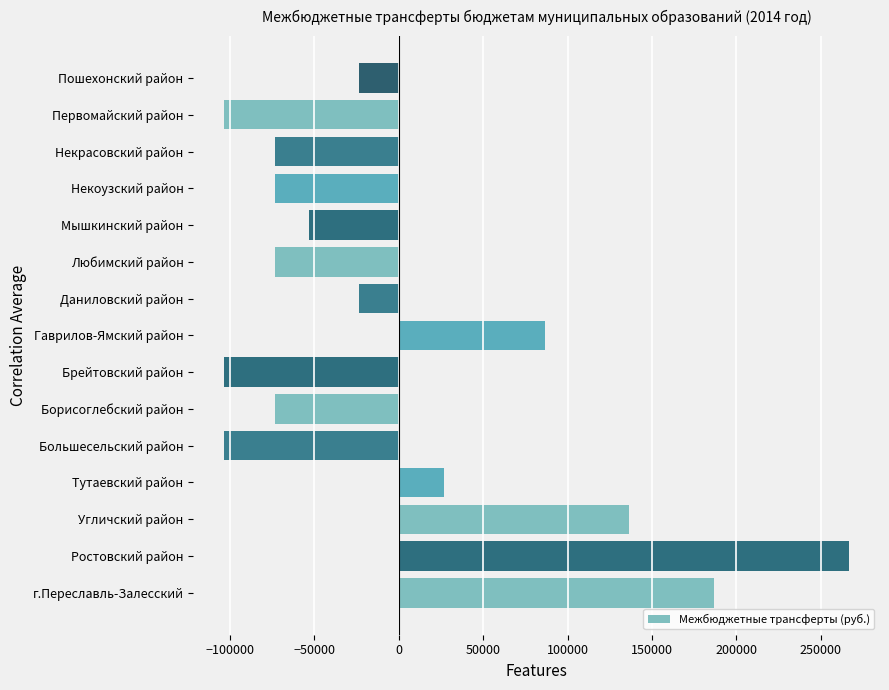

Reading top to bottom, transcribe all the data shown in this chart.

-23333.3	-103333.3	-73333.3	-73333.3	-53333.3	-73333.3	-23333.3	86666.7	-103333.3	-73333.3	-103333.3	26666.7	136666.7	266666.7	186666.7